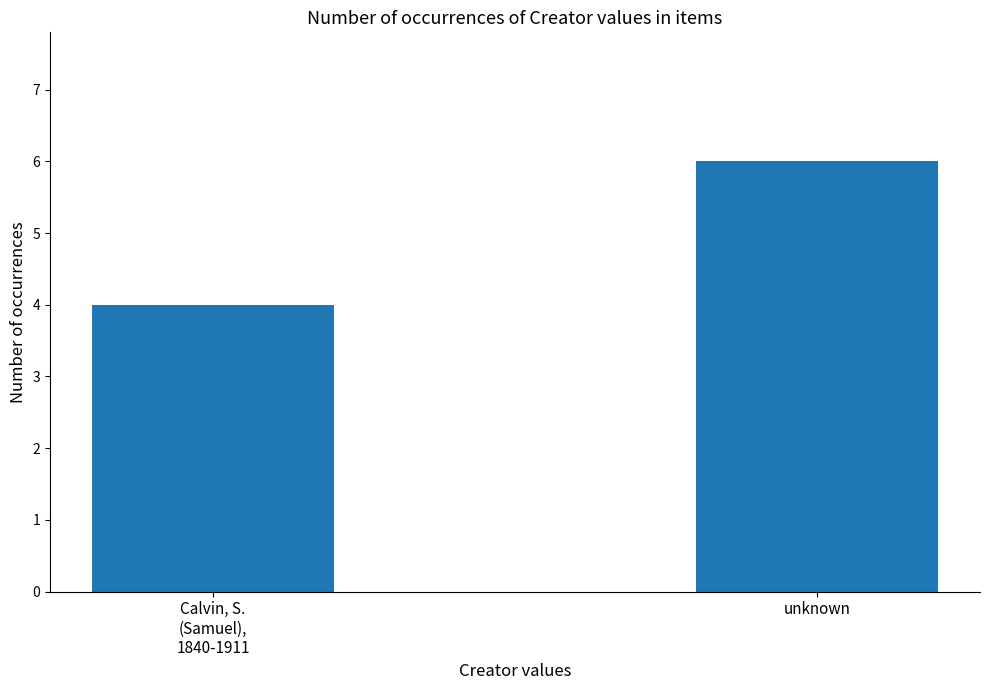

Reading right to left, transcribe all the data shown in this chart.

unknown=6	Calvin, S.
(Samuel),
1840-1911=4